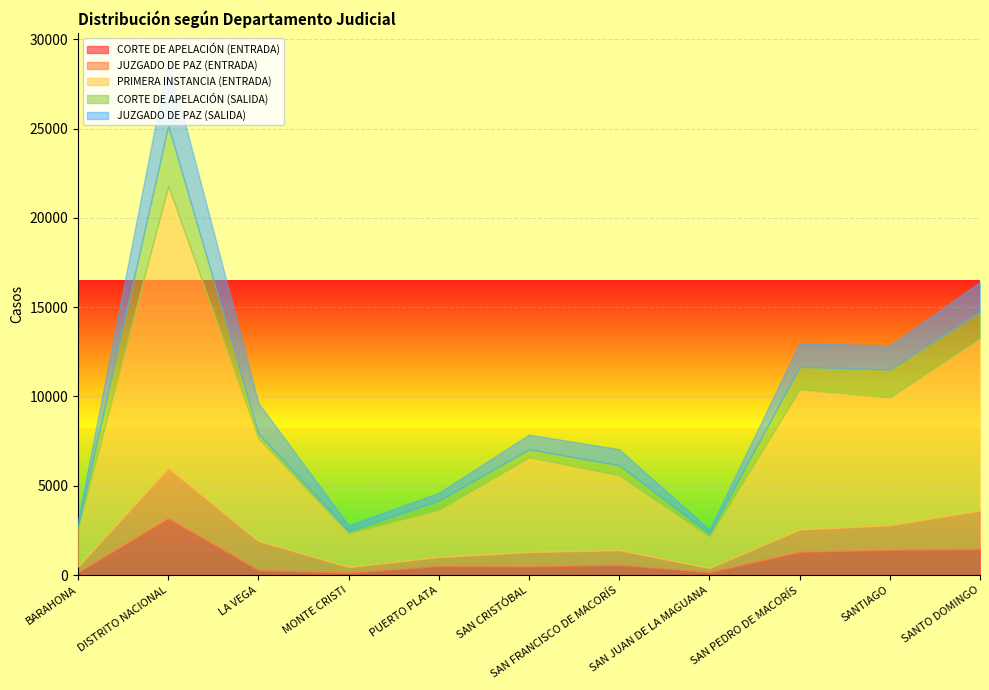

At which category does JUZGADO DE PAZ (ENTRADA) reach its first local valley?

MONTE CRISTI